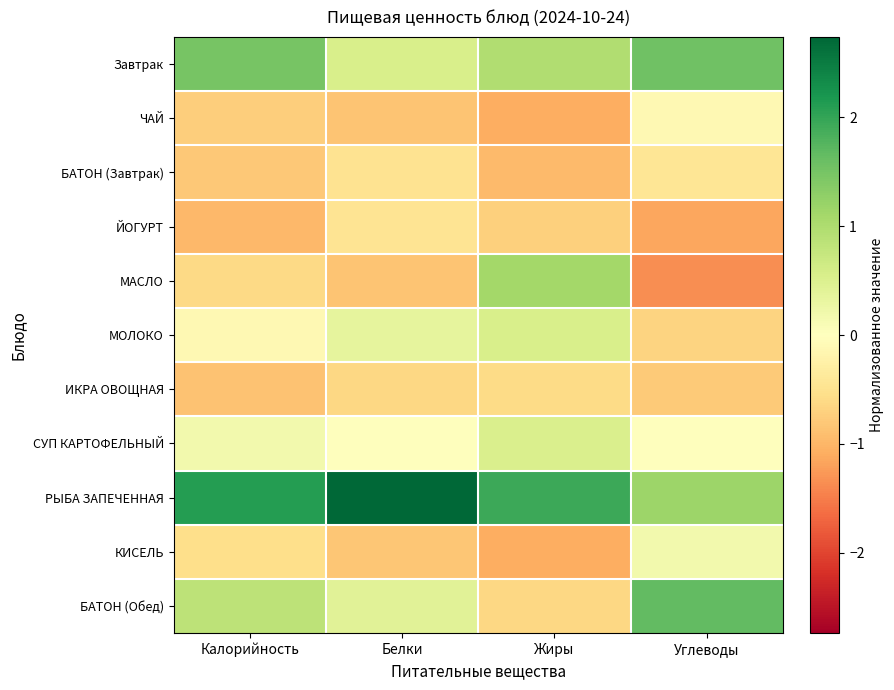

At how many categories does at least one series exceed 0?

4